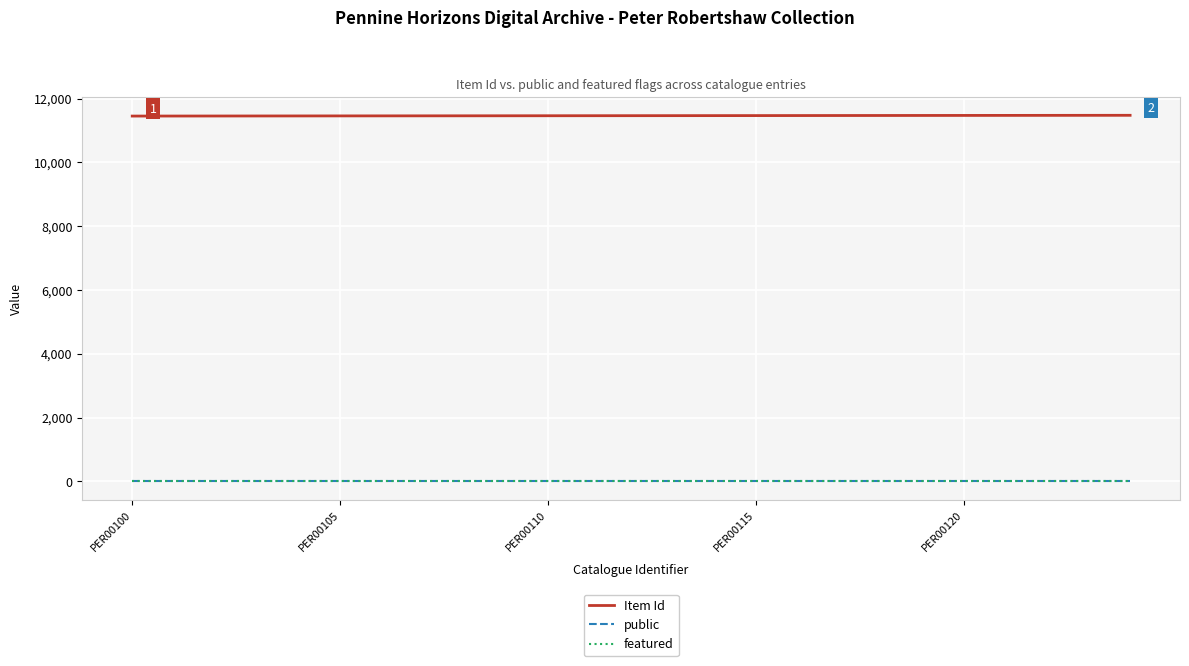

Which series has the largest total across all categories?

Item Id